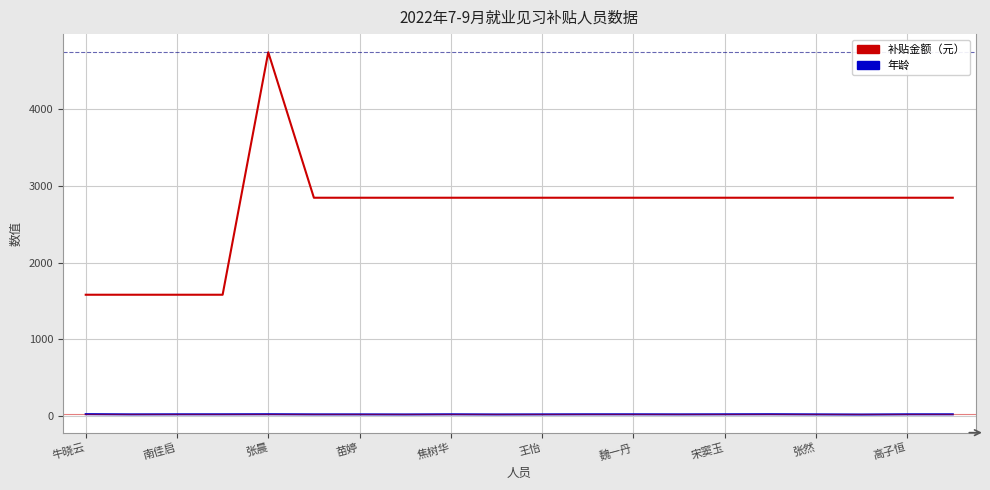

Which series has the widest spread of values?

补贴金额（元）